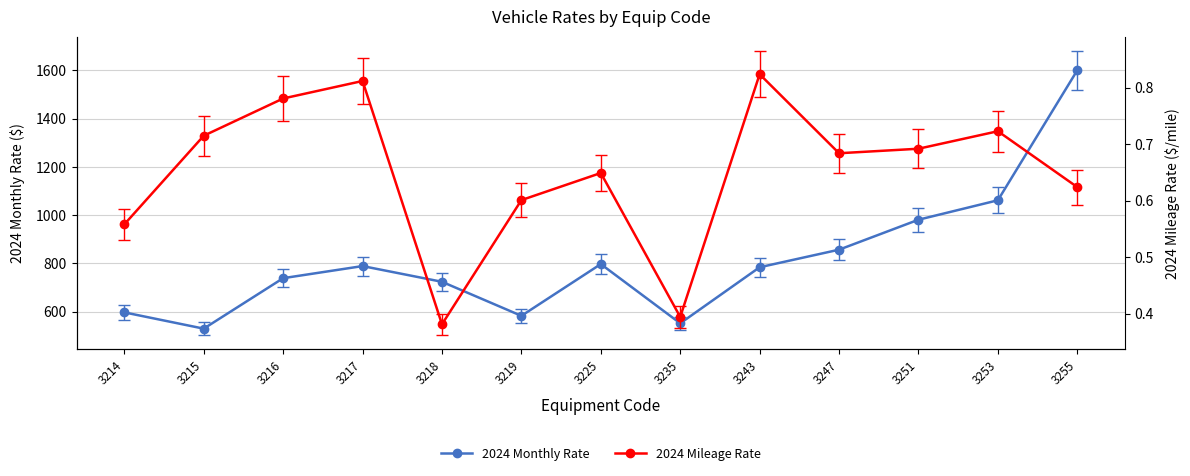

Is this an area chart (filled region under the line)?

No